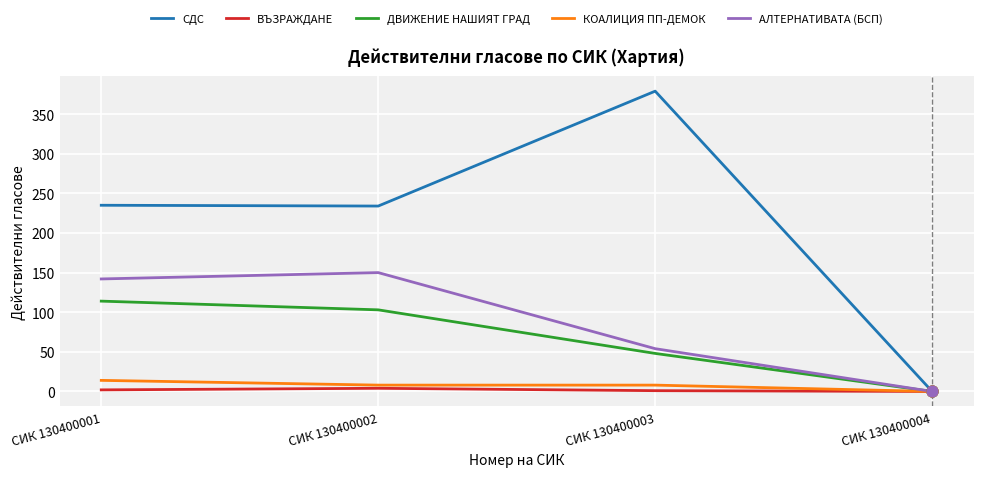

What are all the series names shown in the legend?

СДС, ВЪЗРАЖДАНЕ, ДВИЖЕНИЕ НАШИЯТ ГРАД, КОАЛИЦИЯ ПП-ДЕМОК, АЛТЕРНАТИВАТА (БСП)